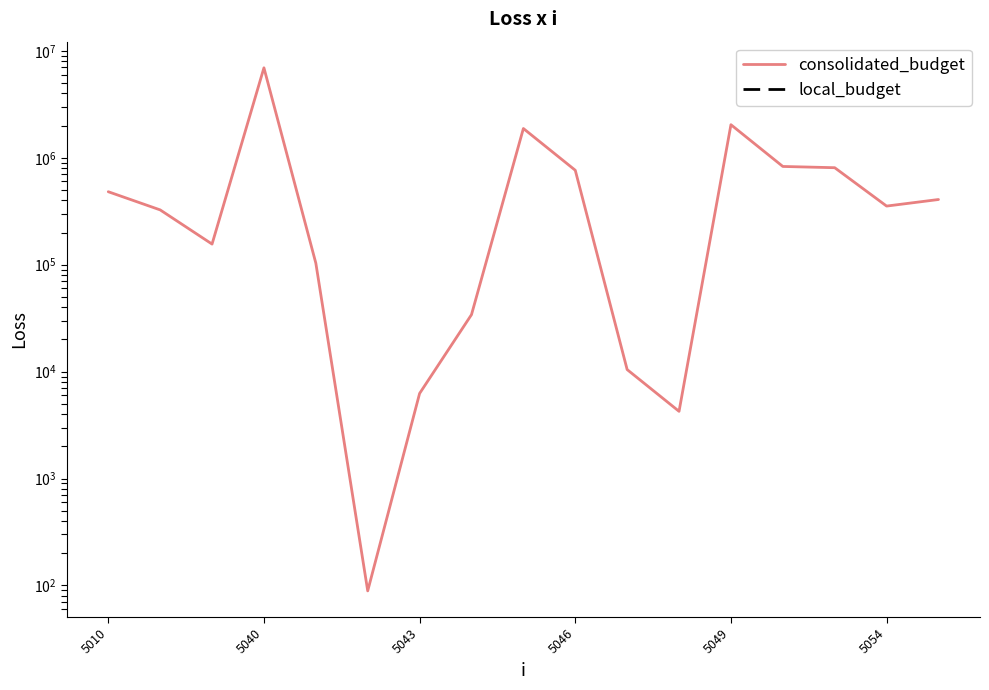

The value of consolidated_budget at 5043 is 6251.0. True or false?

True